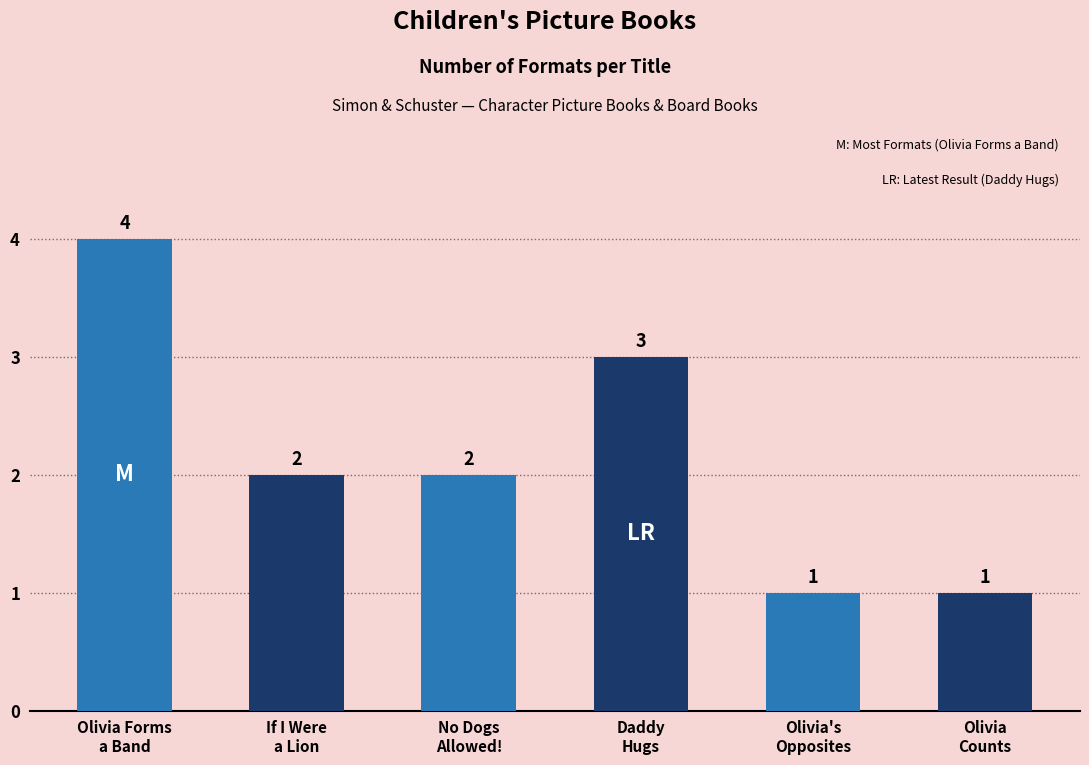

What is the sum of all values?

13